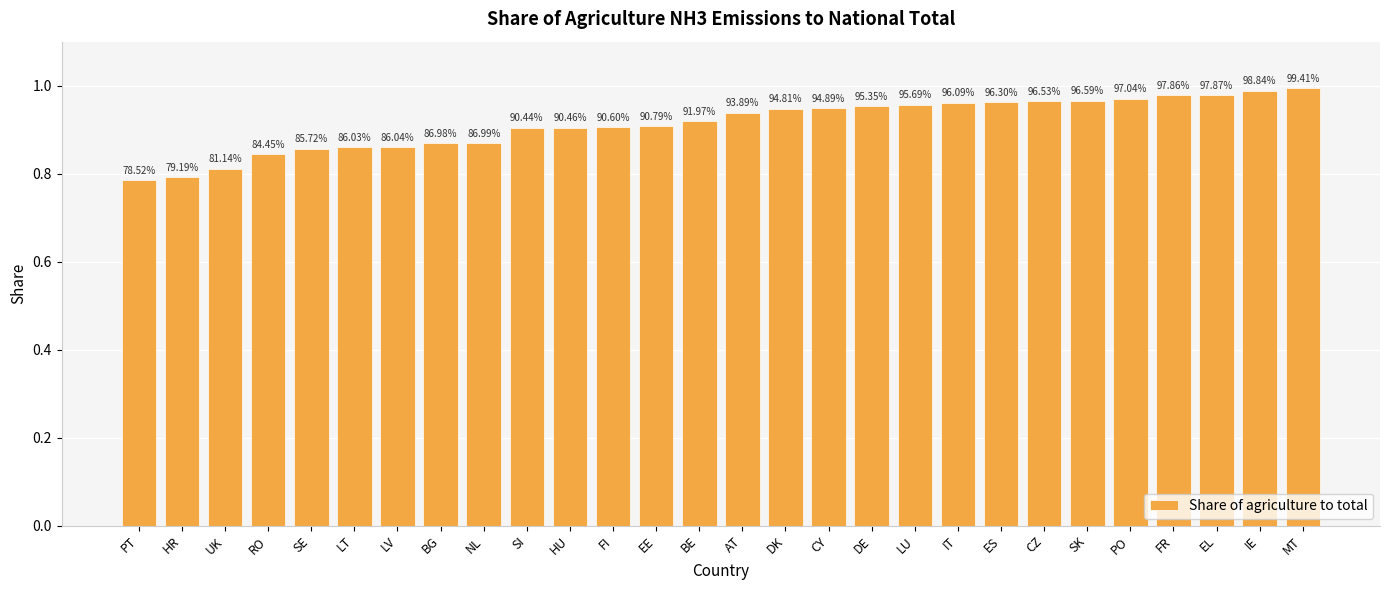

Rank the categories by value from highest to lowest.

MT, IE, EL, FR, PO, SK, CZ, ES, IT, LU, DE, CY, DK, AT, BE, EE, FI, HU, SI, NL, BG, LV, LT, SE, RO, UK, HR, PT